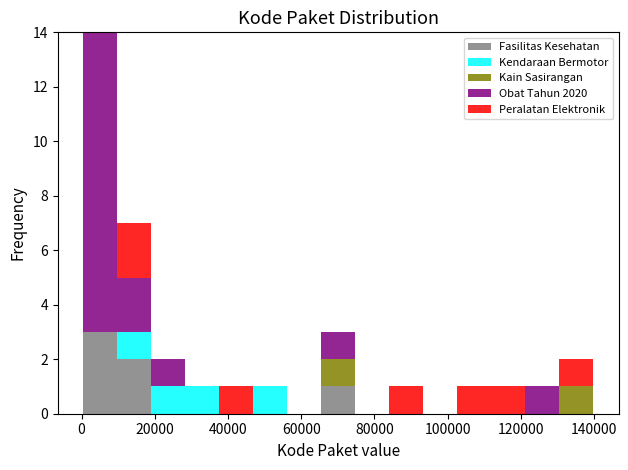

Reading left to right, list every stacked bar in this chart as the range it spans on the x-axis followed by its total height. Neither the bar edges nor the heights are printed on the chart, so give them approximately, as read against the axes.

0 to 10000: 14
10000 to 20000: 7
20000 to 28000: 2
28000 to 38000: 1
38000 to 46000: 1
46000 to 56000: 1
56000 to 66000: 0
66000 to 74000: 3
74000 to 84000: 0
84000 to 94000: 1
94000 to 102000: 0
102000 to 112000: 1
112000 to 122000: 1
122000 to 130000: 1
130000 to 140000: 2